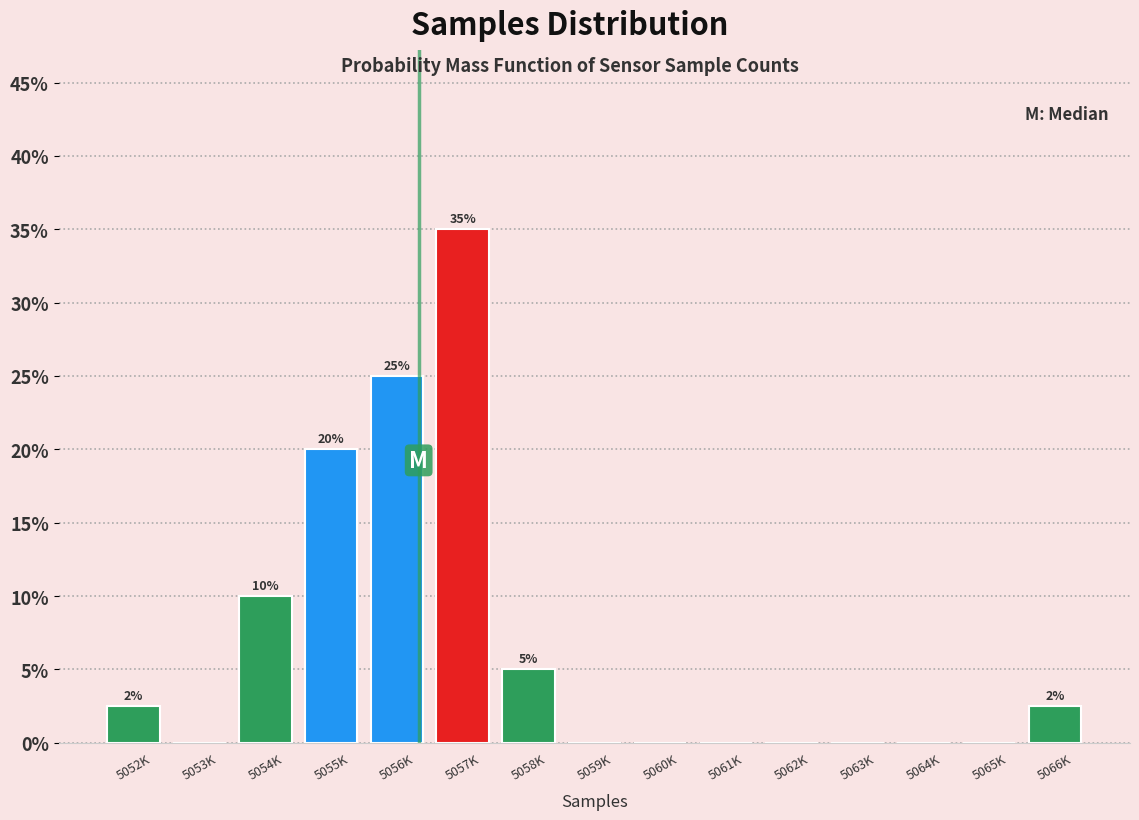

Reading right to left, transcribe all the data shown in this chart.

5066K=2.5	5065K=0.0	5064K=0.0	5063K=0.0	5062K=0.0	5061K=0.0	5060K=0.0	5059K=0.0	5058K=5.0	5057K=35.0	5056K=25.0	5055K=20.0	5054K=10.0	5053K=0.0	5052K=2.5